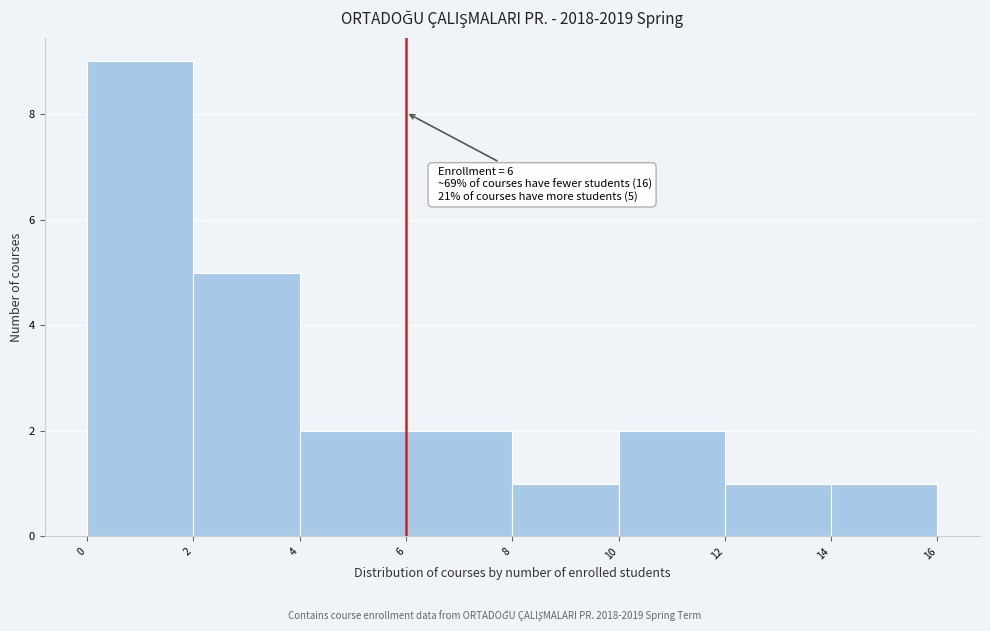

Which range on the x-axis has the tallest bar?

0 to 2